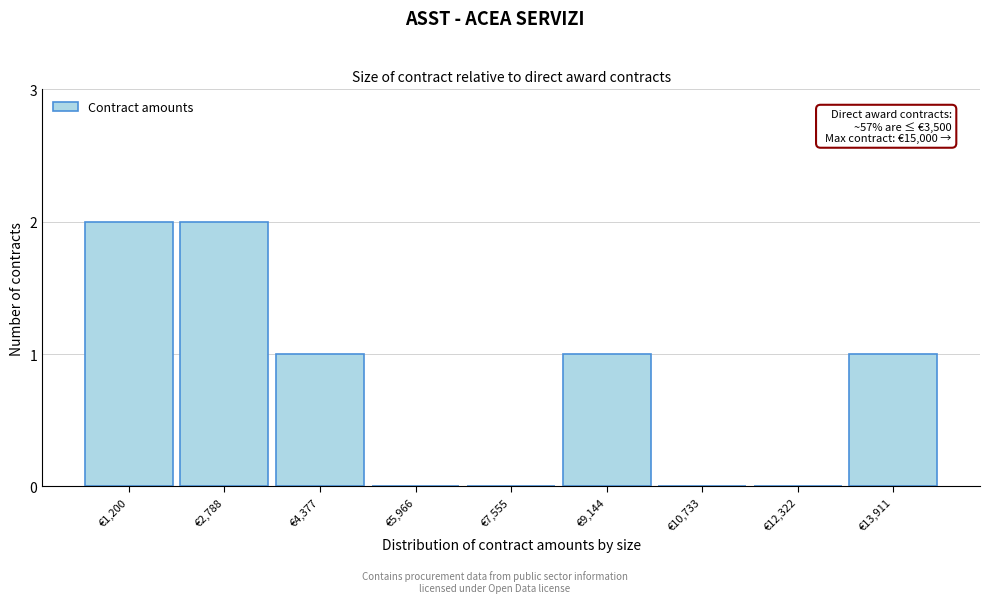

Reading left to right, extract all data points from this chart.

€1,200=2	€2,788=2	€4,377=1	€5,966=0	€7,555=0	€9,144=1	€10,733=0	€12,322=0	€13,911=1